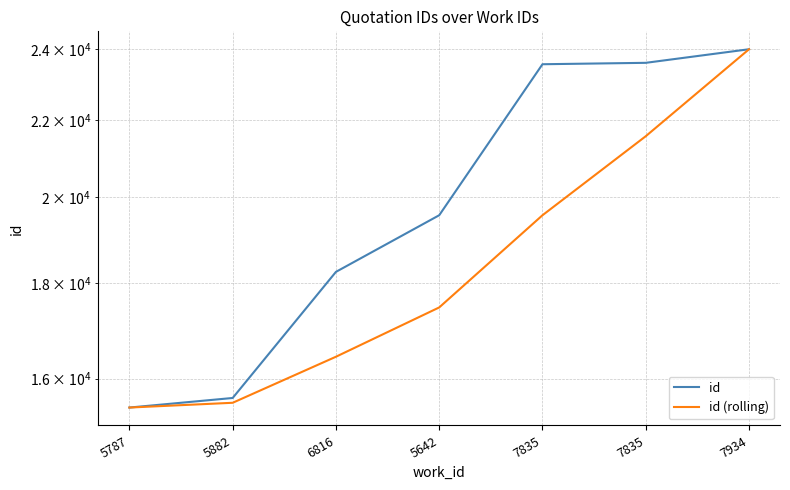

Which has a higher value, 5787 or 7835?

7835